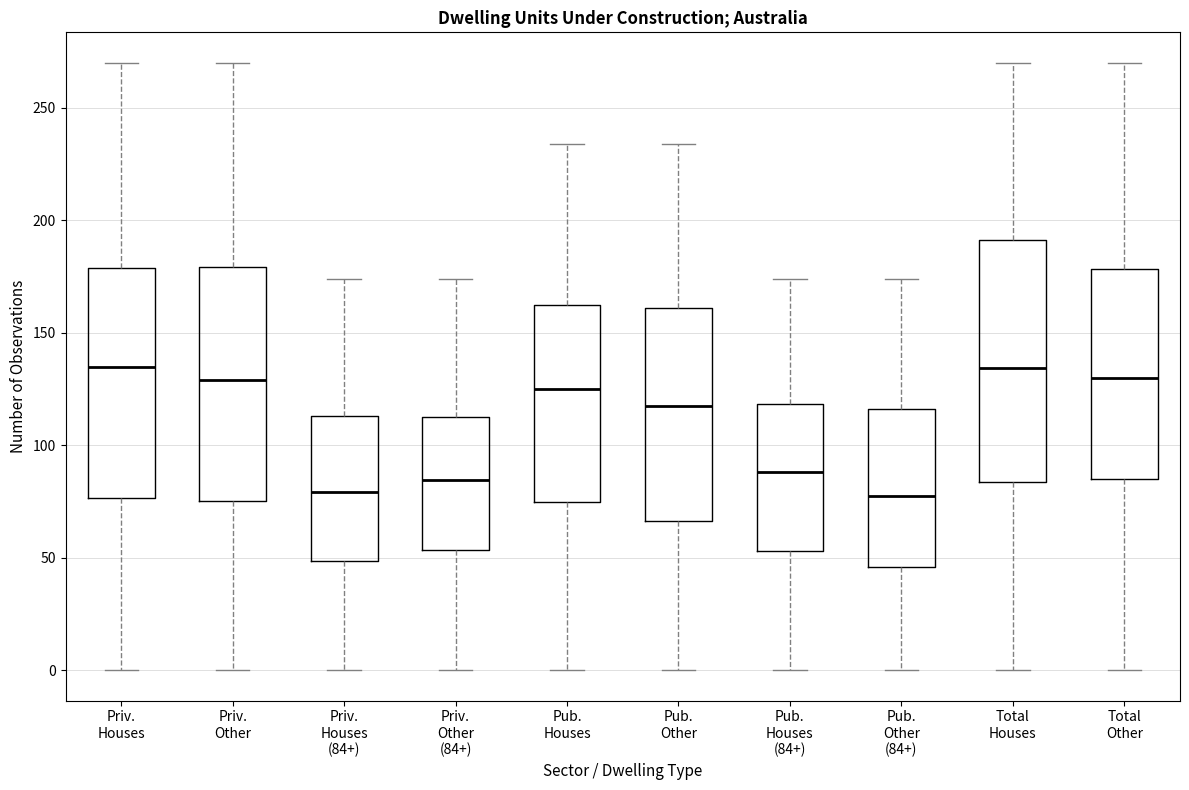

Reading left to right, transcribe this box plot: for each box, give where its median line is, the range the box spans, and where its two whiskers end, as read against the y-axis. The values are not printed on the chart, so give them approximately, as read against the axis.

Priv. Houses: median 135, box 75 to 180, whiskers 0 to 270
Priv. Other: median 130, box 75 to 180, whiskers 0 to 270
Priv. Houses (84+): median 80, box 50 to 115, whiskers 0 to 175
Priv. Other (84+): median 85, box 55 to 115, whiskers 0 to 175
Pub. Houses: median 125, box 75 to 160, whiskers 0 to 235
Pub. Other: median 115, box 65 to 160, whiskers 0 to 235
Pub. Houses (84+): median 90, box 55 to 120, whiskers 0 to 175
Pub. Other (84+): median 80, box 45 to 115, whiskers 0 to 175
Total Houses: median 135, box 85 to 190, whiskers 0 to 270
Total Other: median 130, box 85 to 180, whiskers 0 to 270